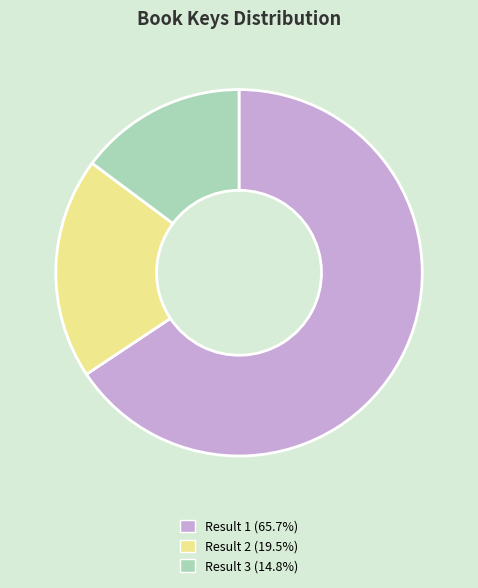

Is there a majority slice in this chart?

Yes